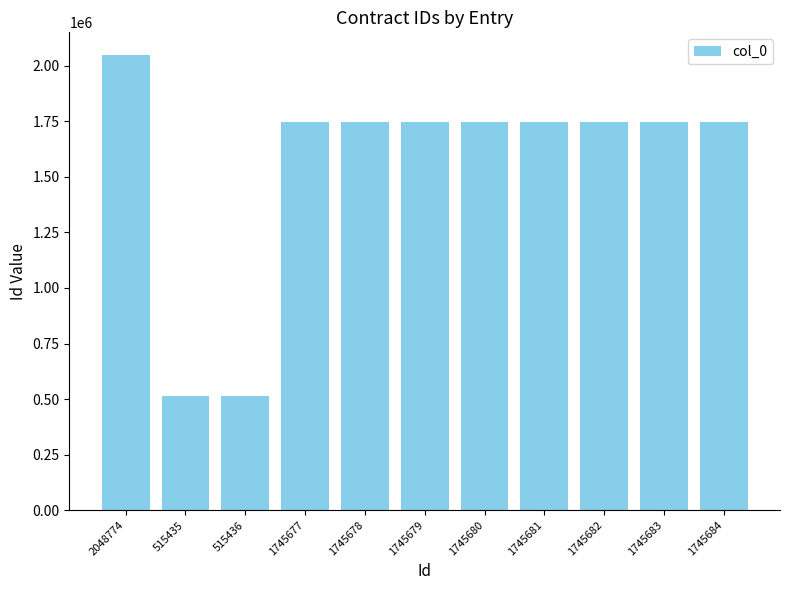

Which category has the highest value across all series?

2048774